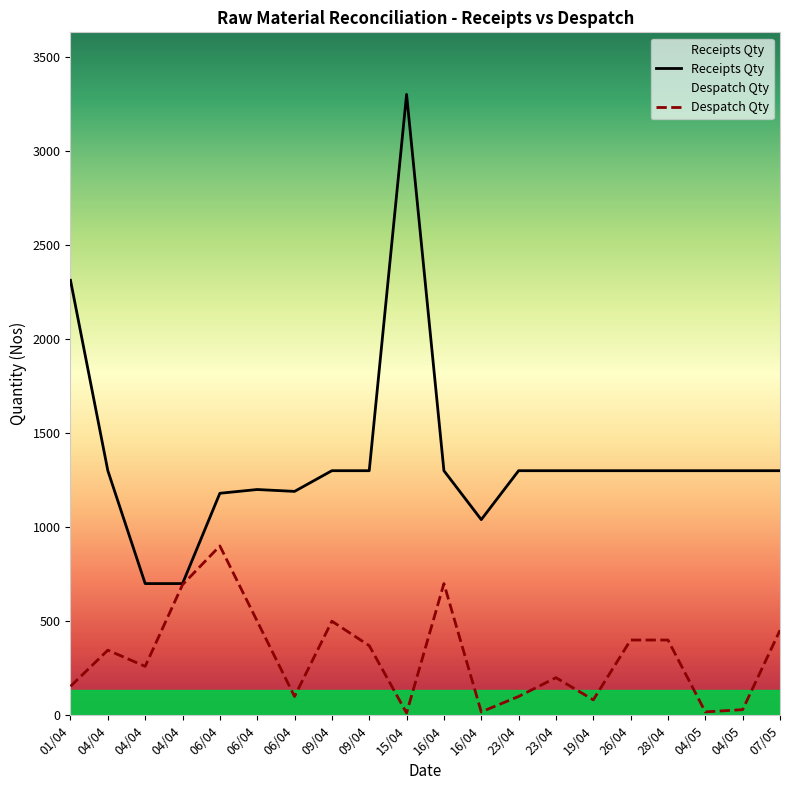

What value does the Despatch Qty series have at 09/04?

370